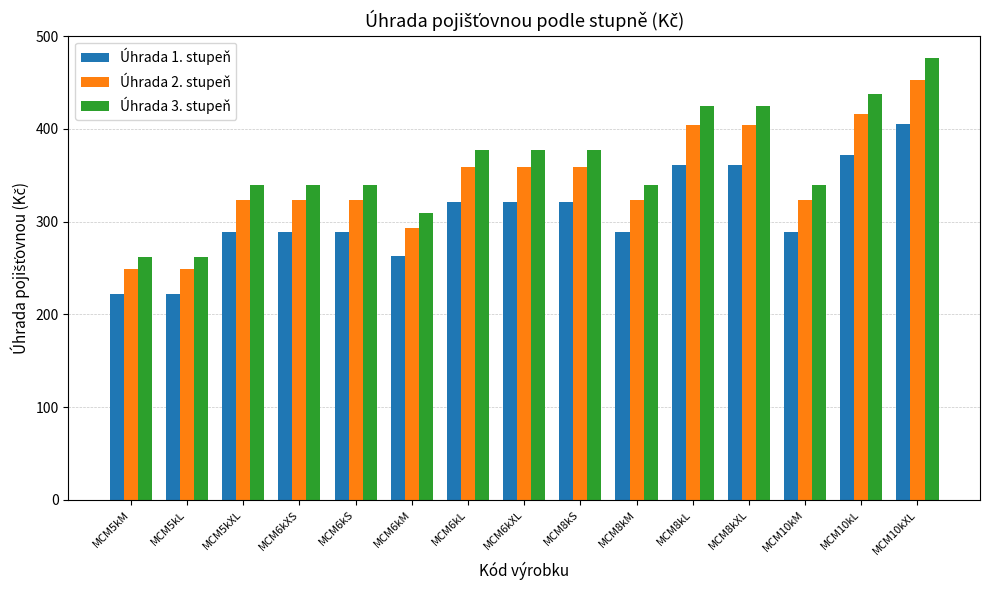

List the series in order of their peak value, lowest first.

Úhrada 1. stupeň, Úhrada 2. stupeň, Úhrada 3. stupeň